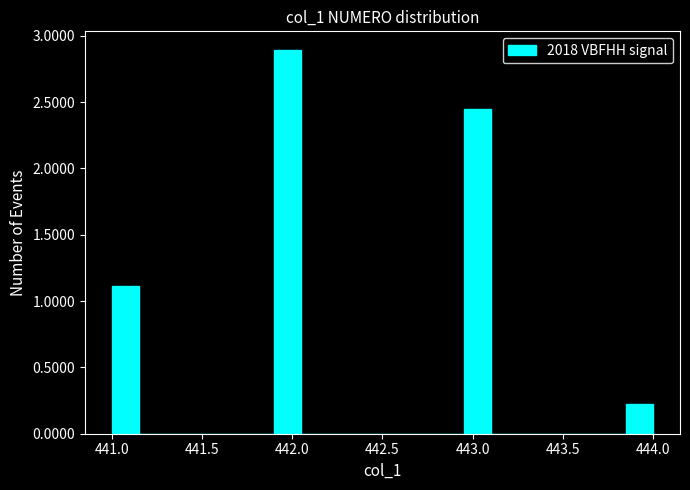

Around what value on the x-axis is the tallest bar? Give the approximate position of its centre, as read against the axis.

442.00